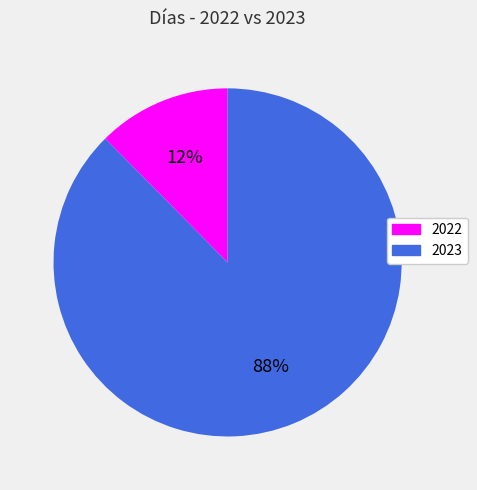

Rank the categories by value from highest to lowest.

2023, 2022